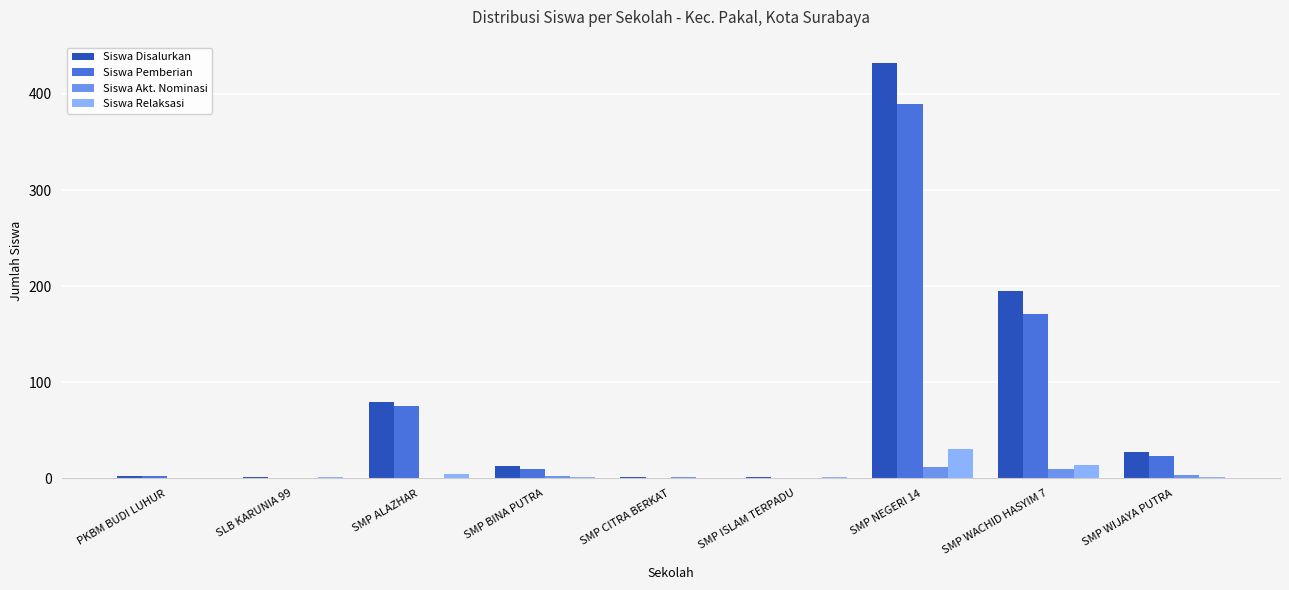

At which category is the sum across all series the highest?

SMP NEGERI 14